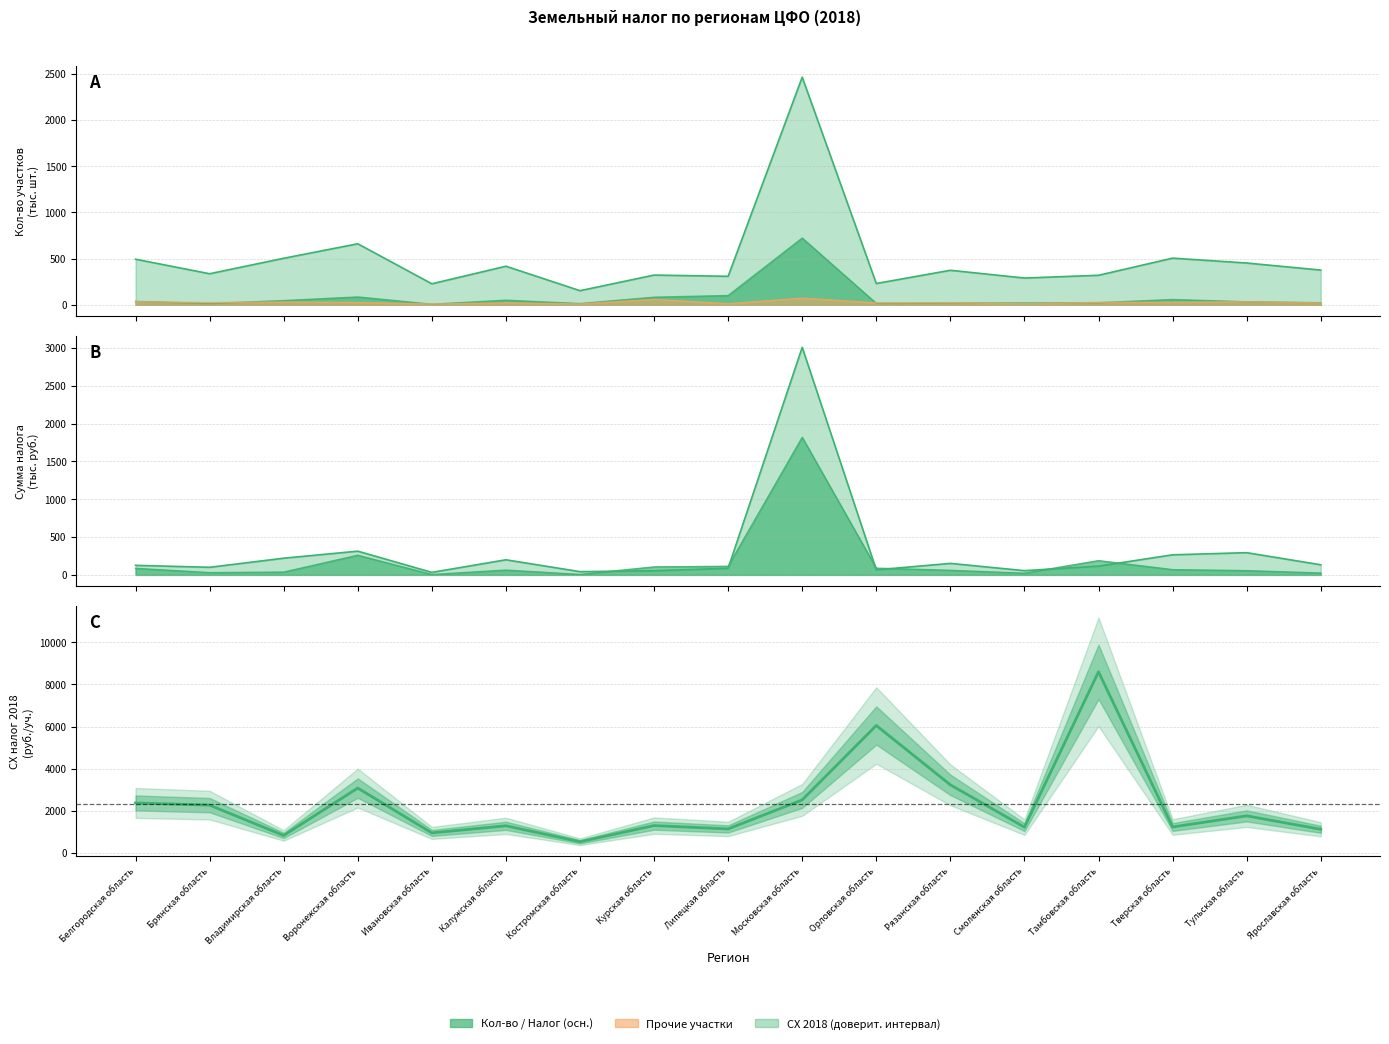

Between Ярославская область and Костромская область, which is larger?

Ярославская область